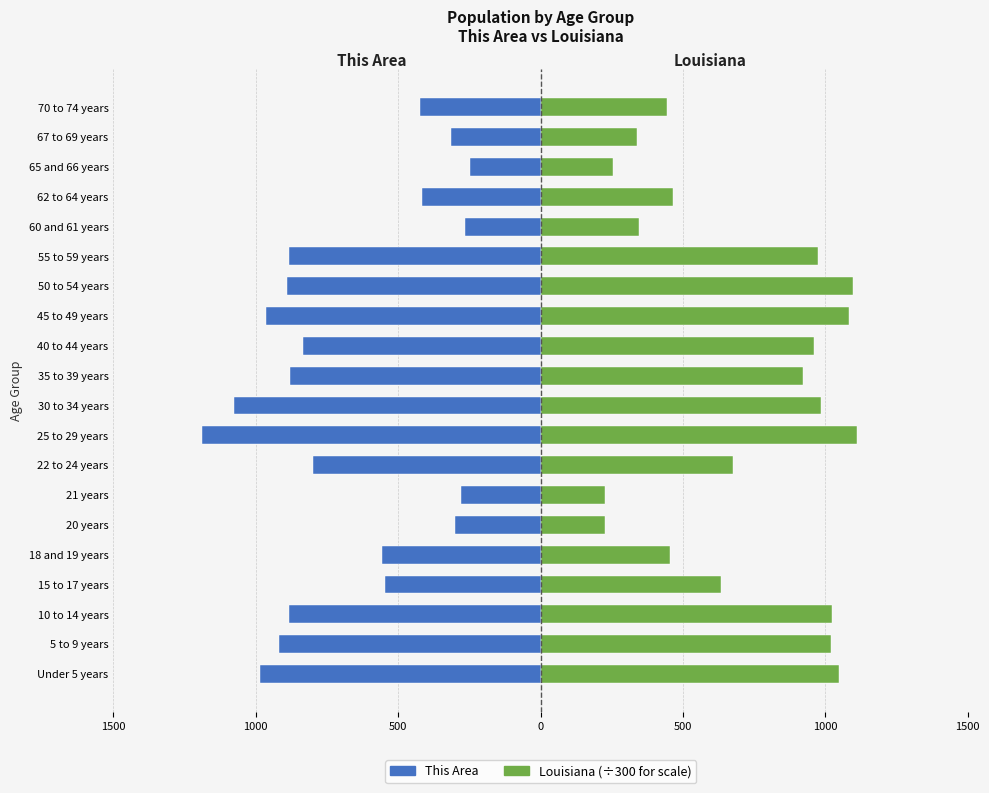

How many groups of bars are there?

20